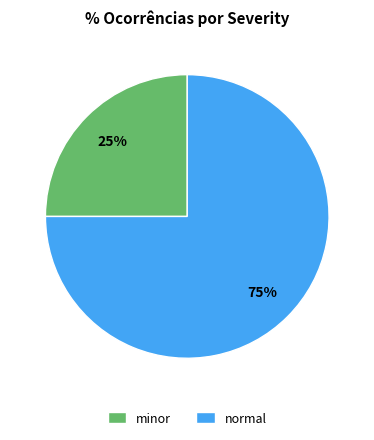

To the nearest percent, what percentage of the pie is normal?

75%